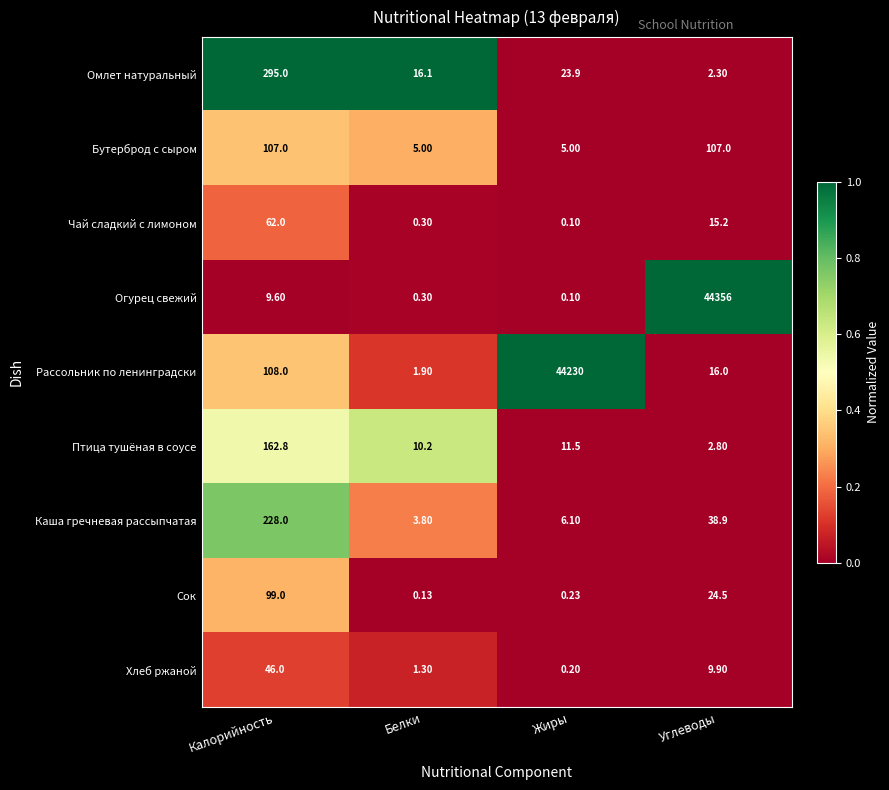

List the labels in order of Огурец свежий value, smallest first.

Жиры, Белки, Калорийность, Углеводы